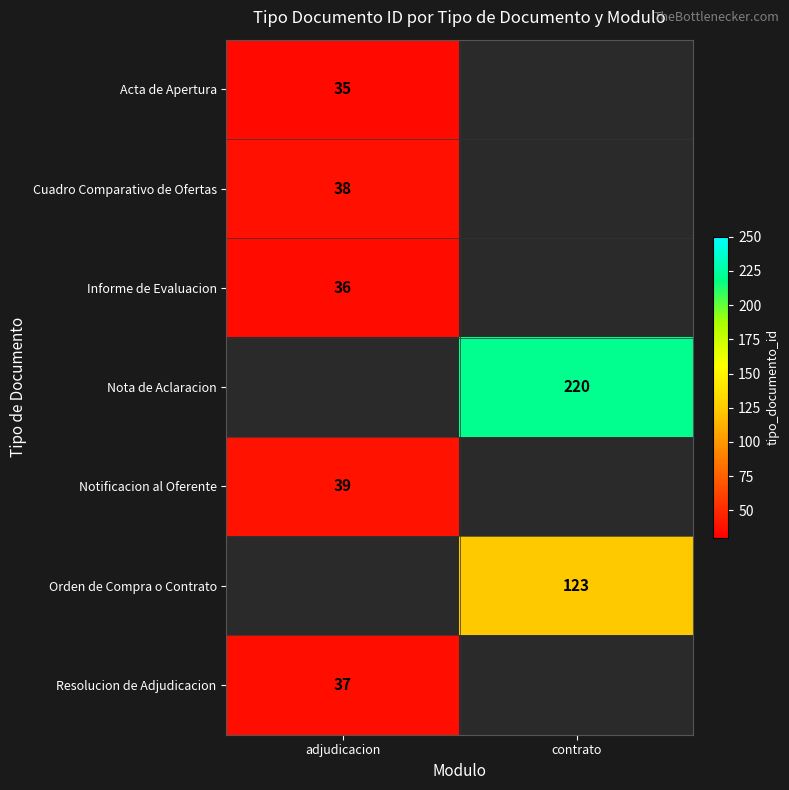

The Cuadro Comparativo de Ofertas series shows 38 at adjudicacion. True or false?

True